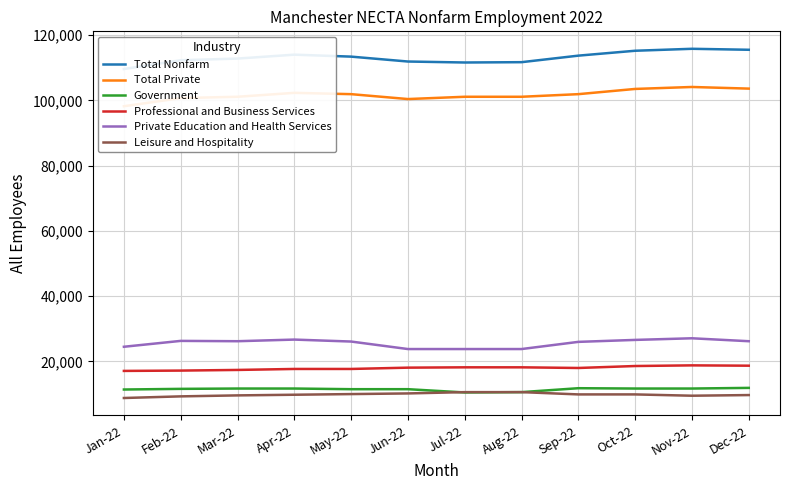

How many lines are shown in the chart?

6